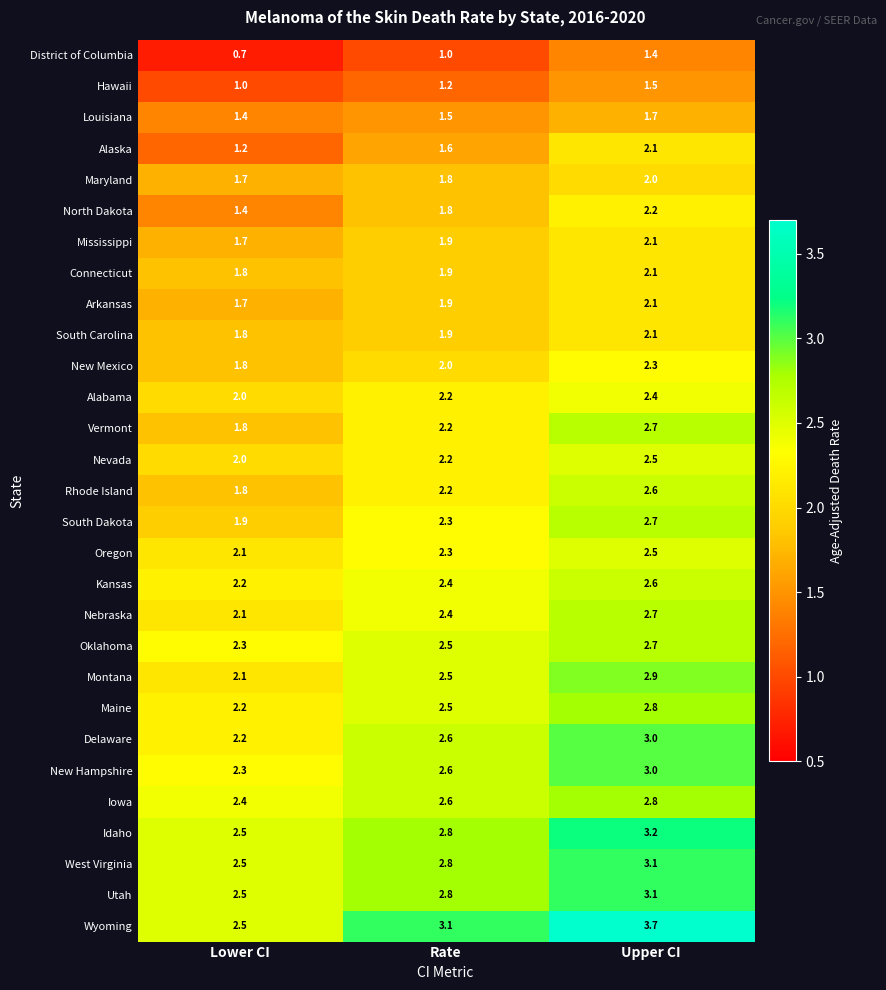

What is the maximum value shown in the chart?

3.7